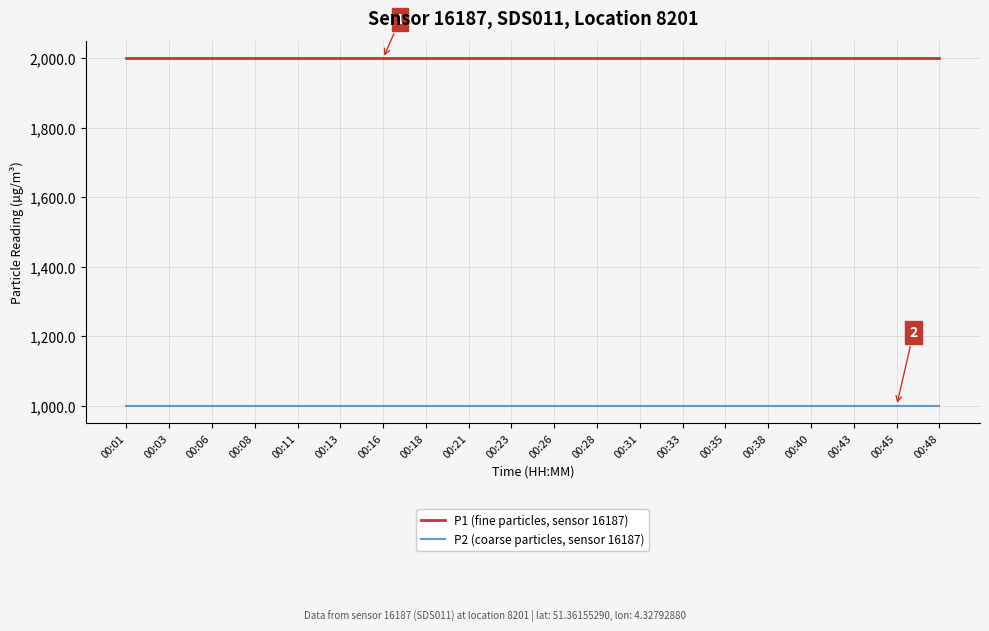

What value does the P1 (fine particles, sensor 16187) series have at 00:23?

1999.9